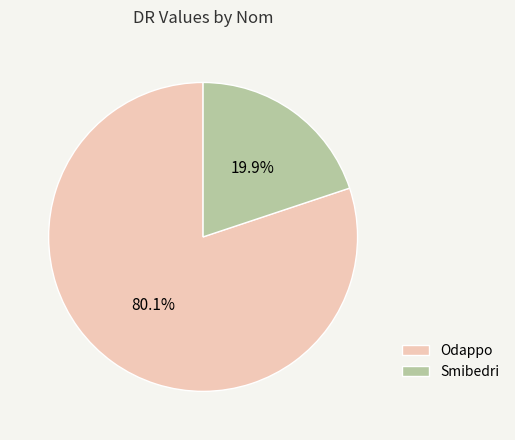

How many segments does this pie chart have?

2